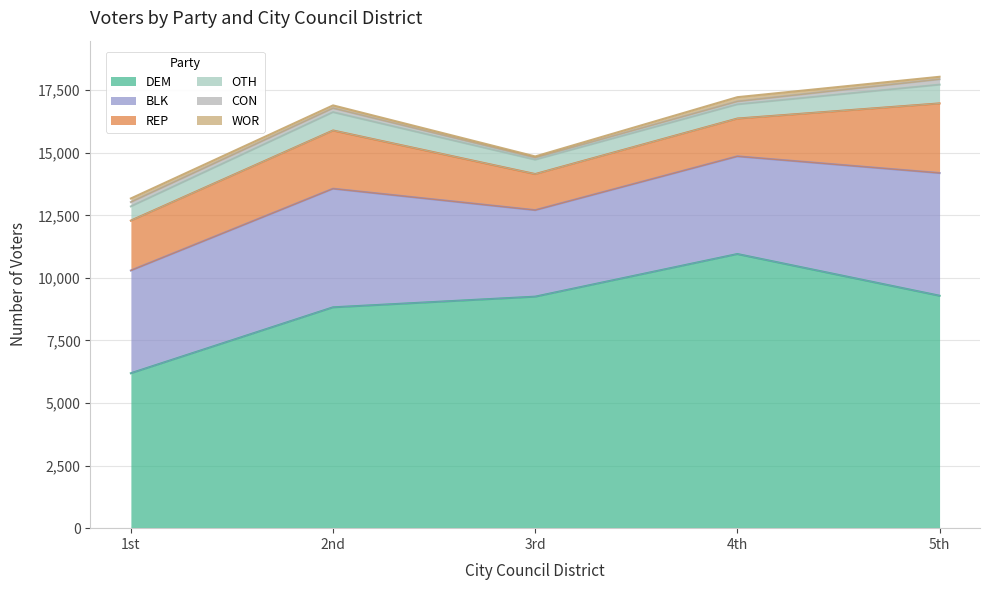

True or false: WOR and REP intersect in this chart.

False